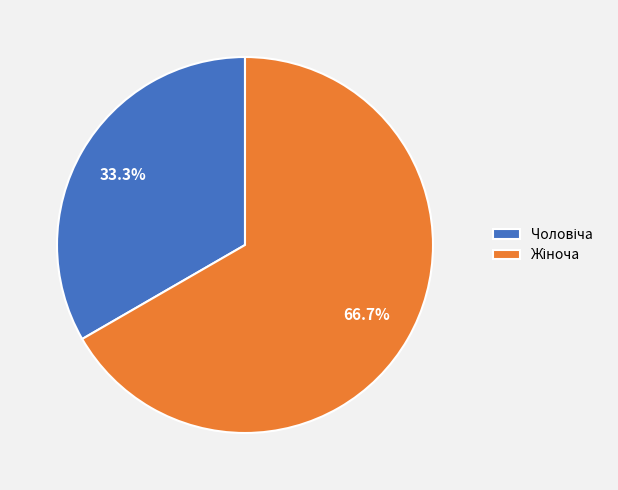

Is there any slice that represents more than half of the pie?

Yes